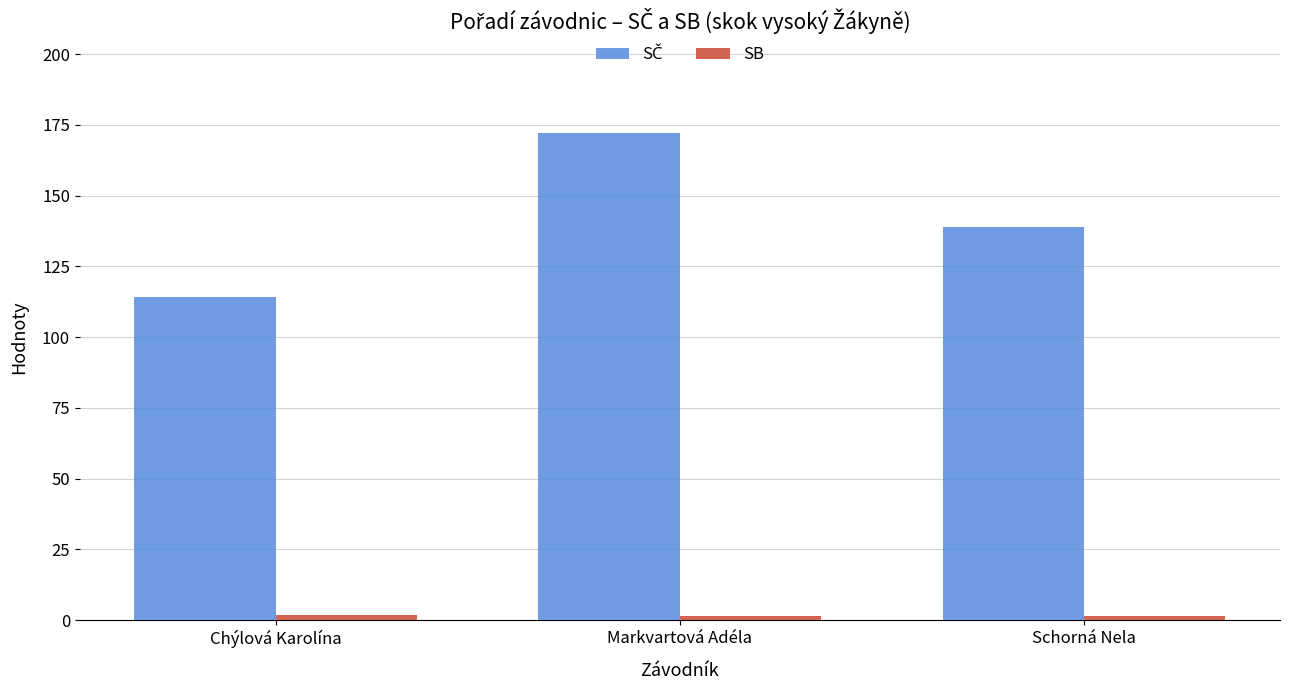

At how many categories does at least one series exceed 111?

3